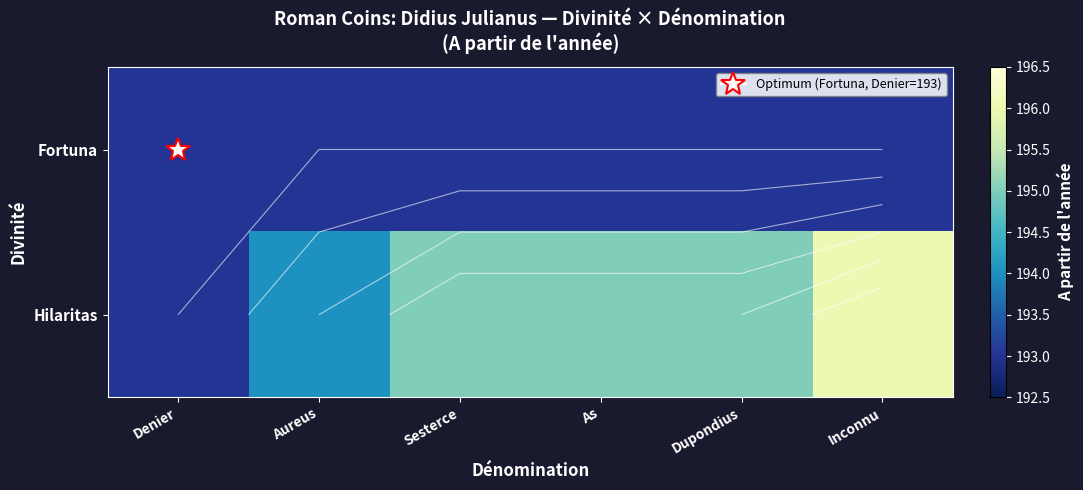

List the labels in order of Hilaritas value, smallest first.

Denier, Aureus, Sesterce, As, Dupondius, Inconnu